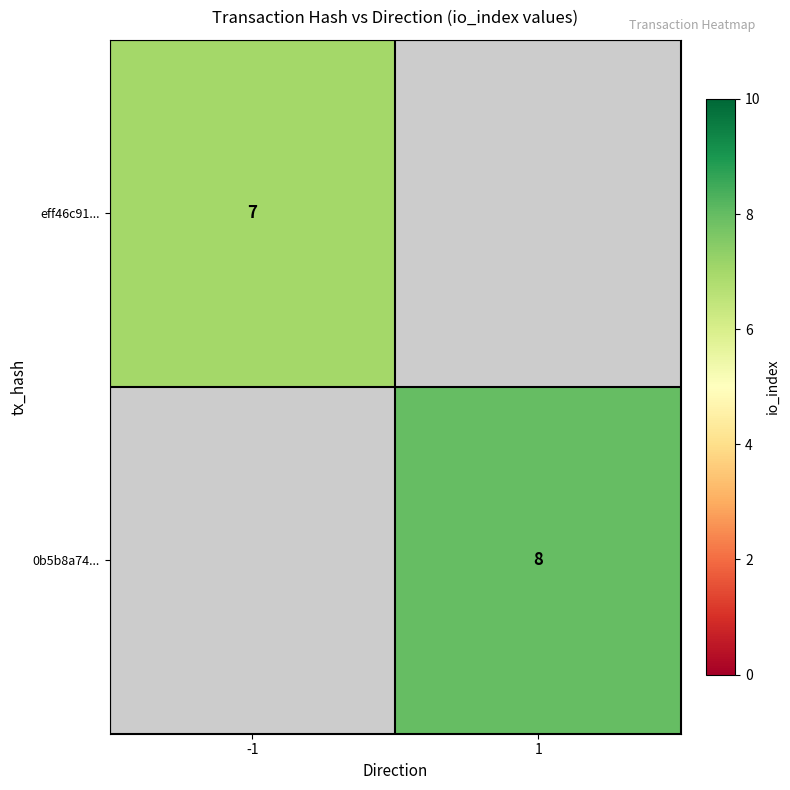

At how many categories does at least one series exceed 7?

1